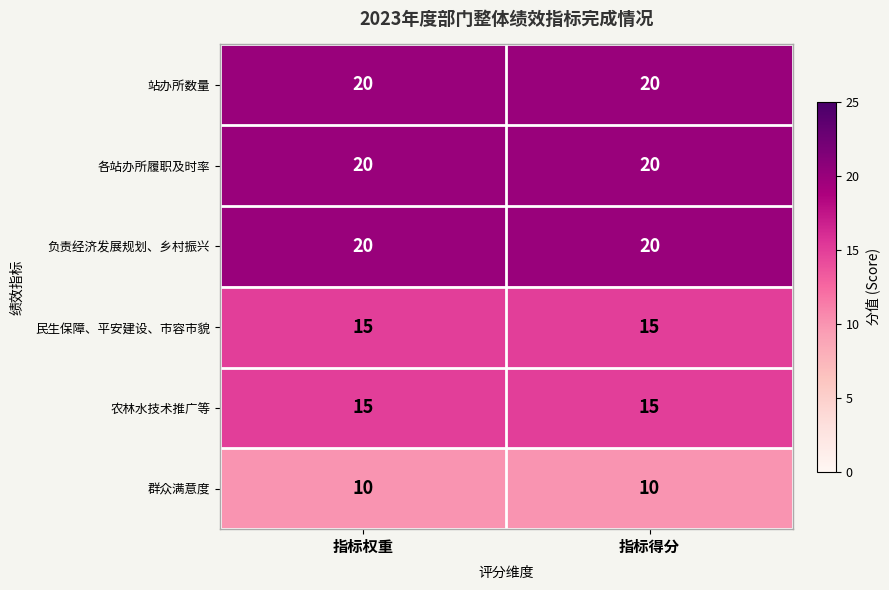

What is the maximum value shown in the chart?

20